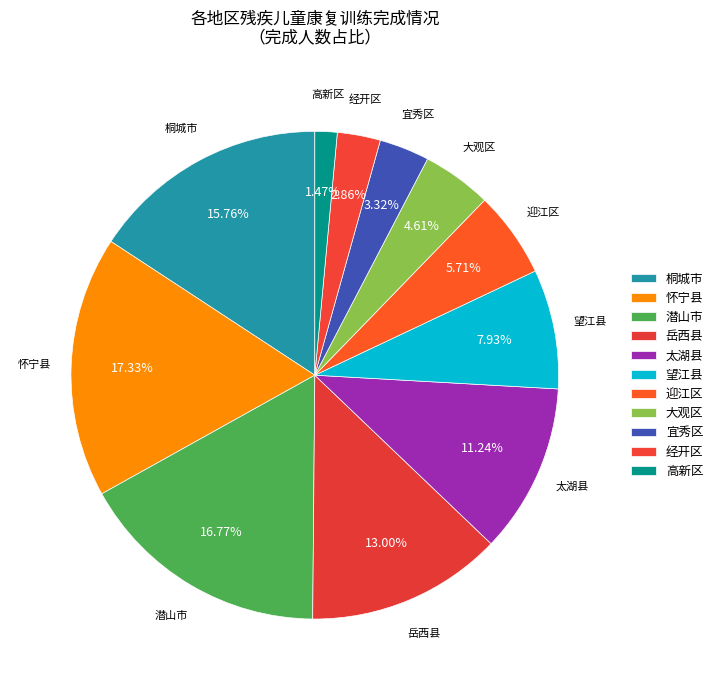

How many segments does this pie chart have?

11